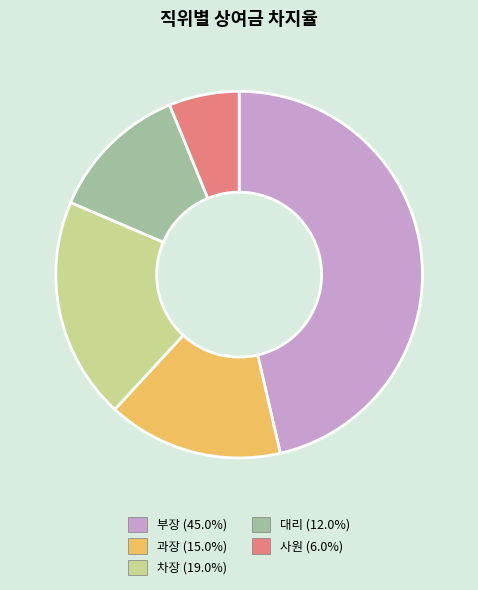

Is 과장 (15.0%) the majority of the pie?

No